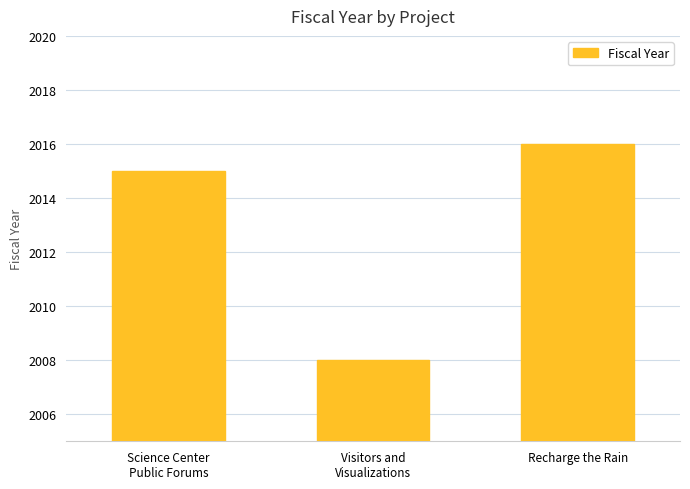

What is the smallest value displayed?

2008